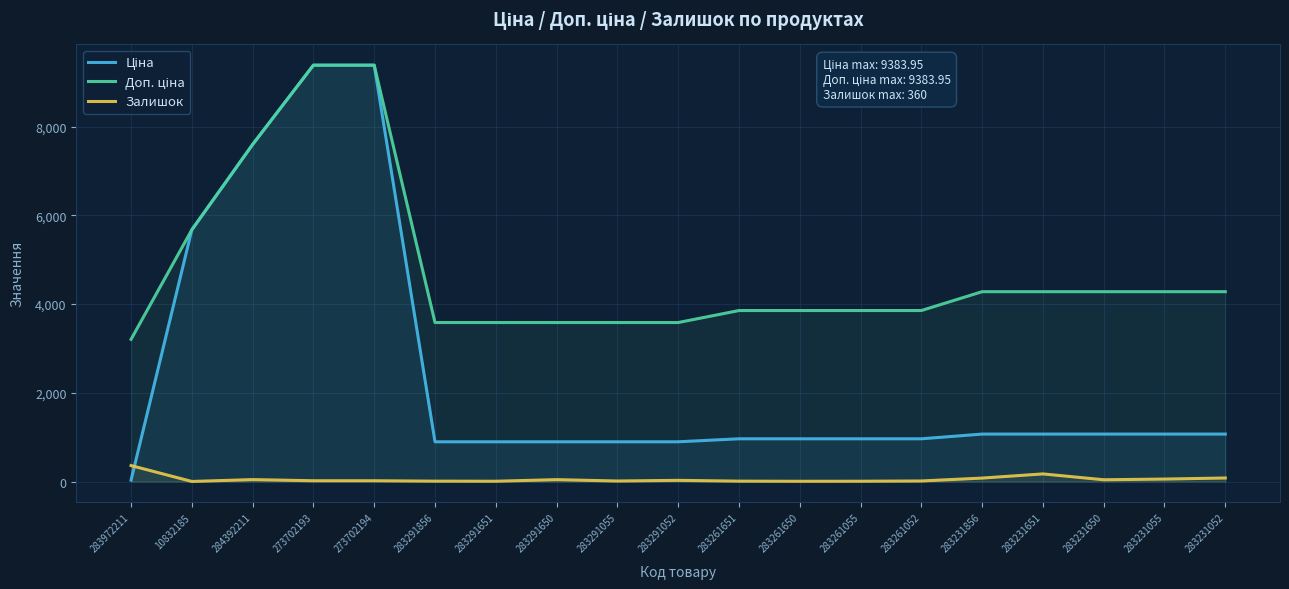

Which category has the lowest value in the Ціна series?

283972211